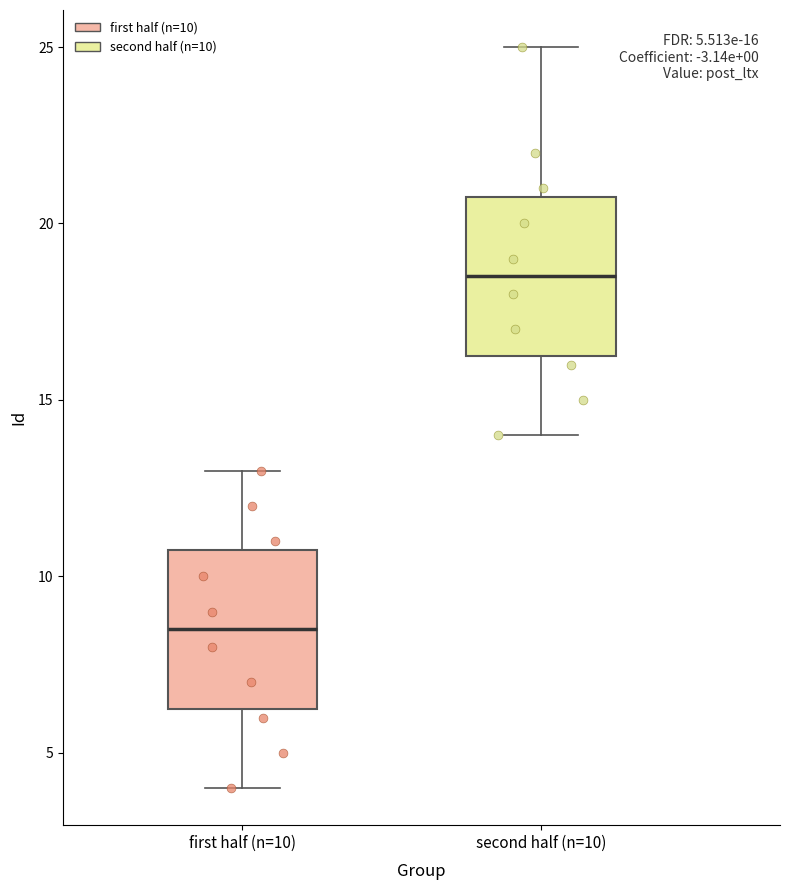

Which box's median line is the highest?

second half (n=10)